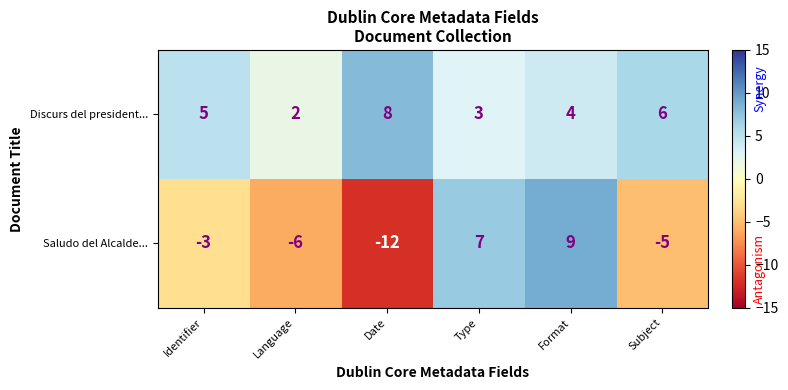

What is the total value across all series at Date?

-4